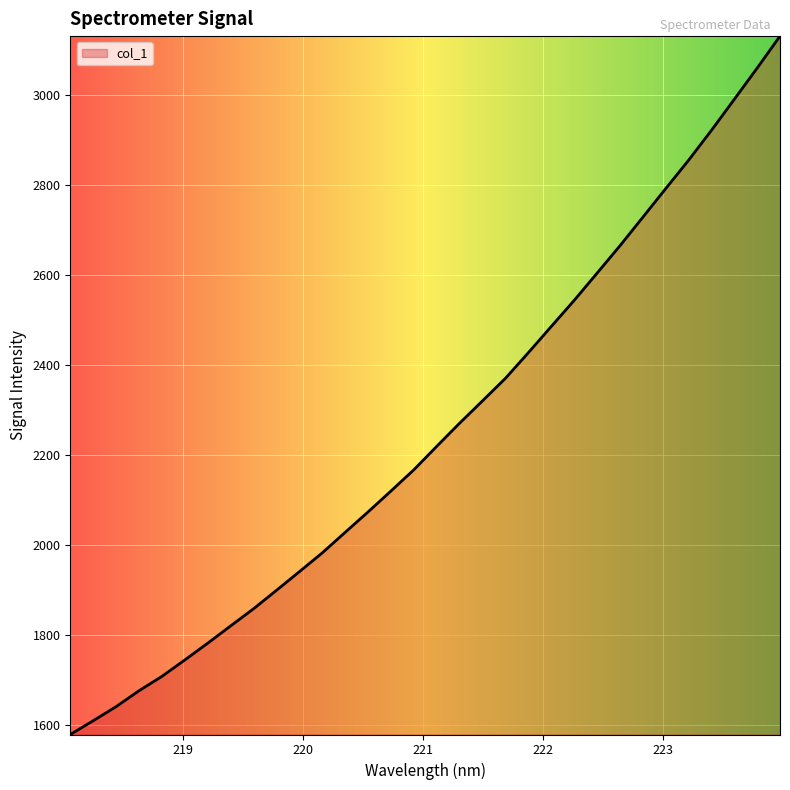

What is the difference between the maximum and minimum values?

1551.7